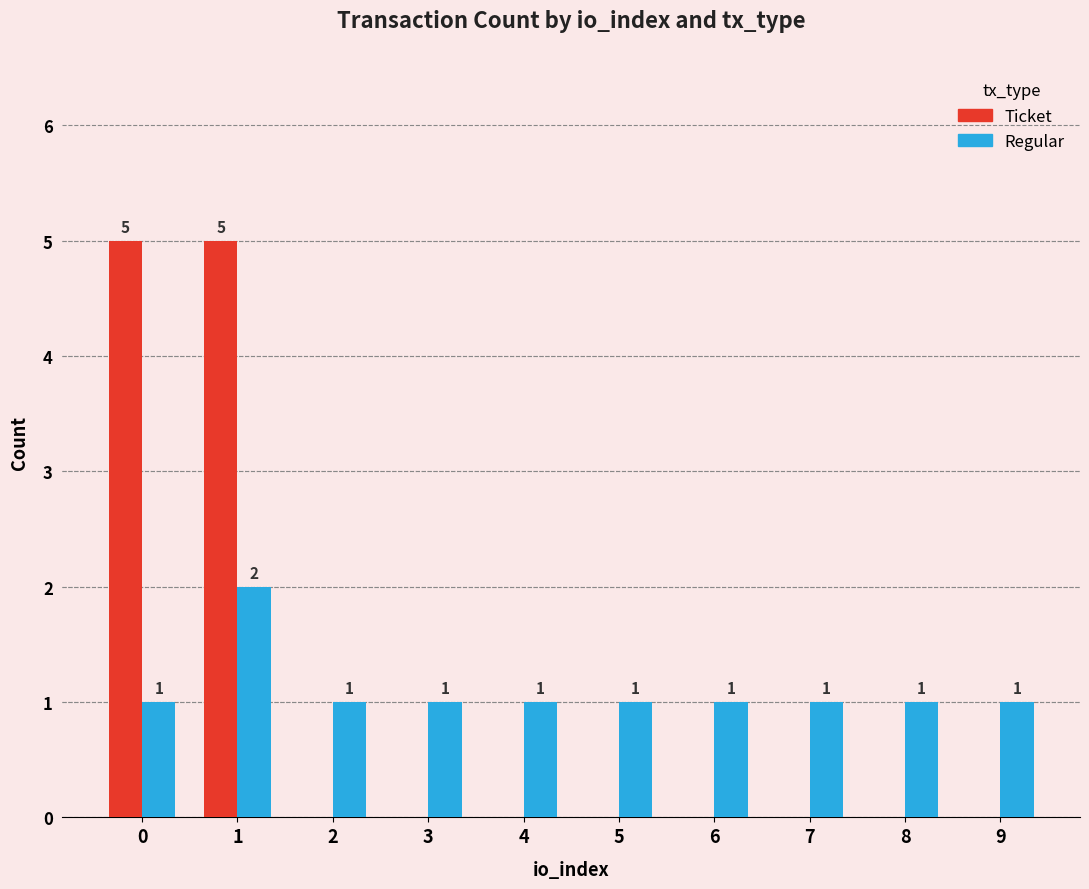

True or false: Ticket has a value of 0 at 2.

True